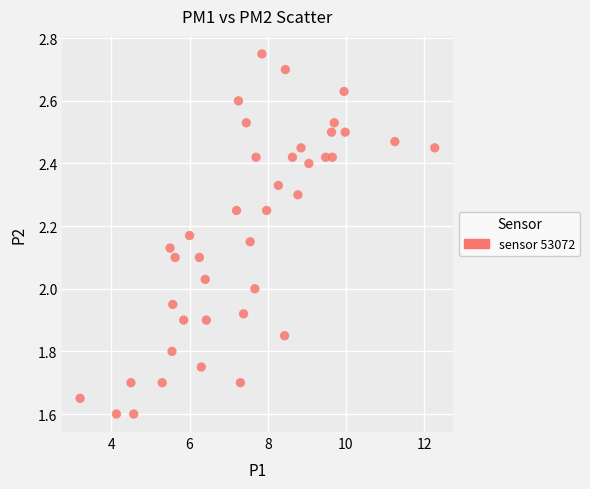

What is the range of X values (max minus min)?

9.1